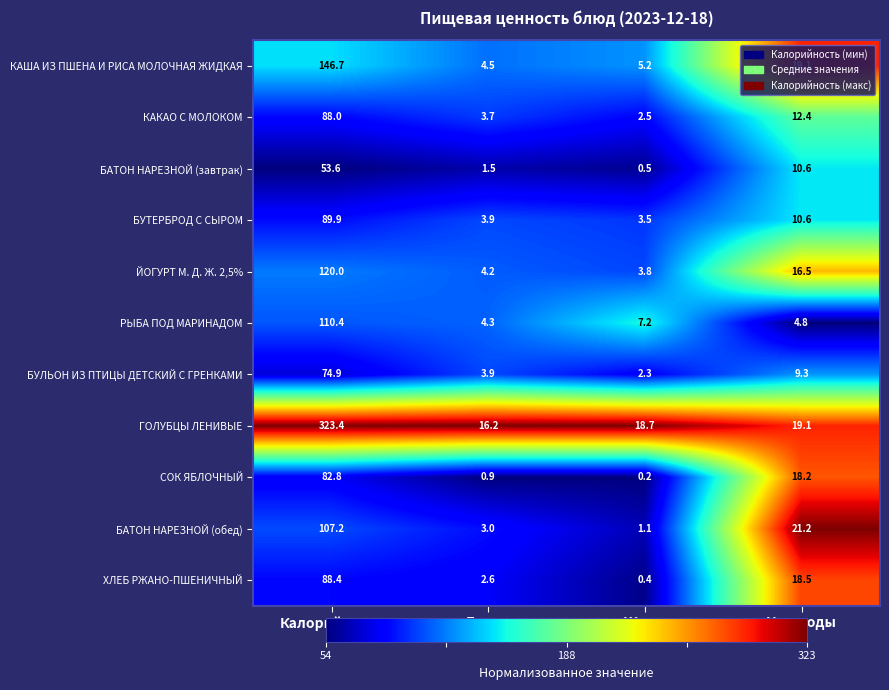

What is the total value across all series at Углеводы?

160.3